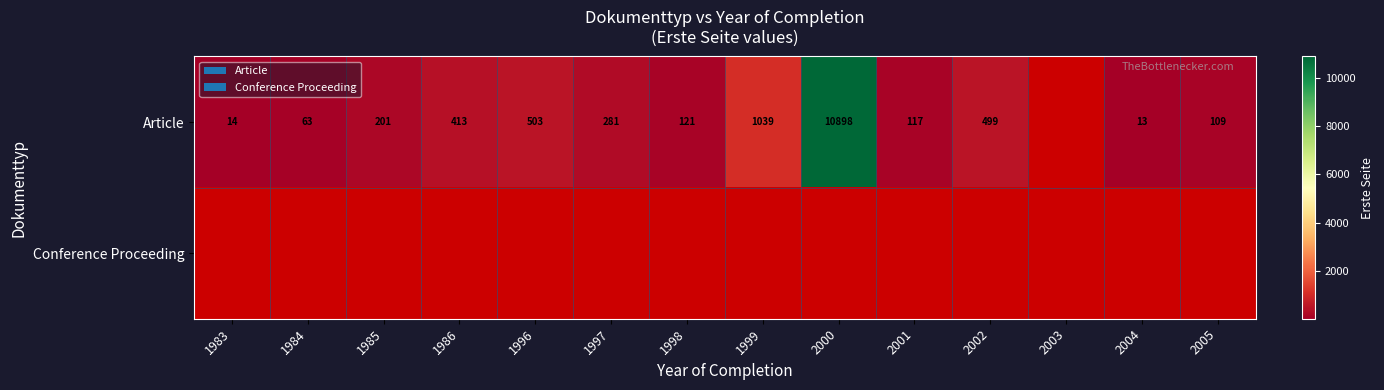

Is it true that Article equals 14 at 1983?

True